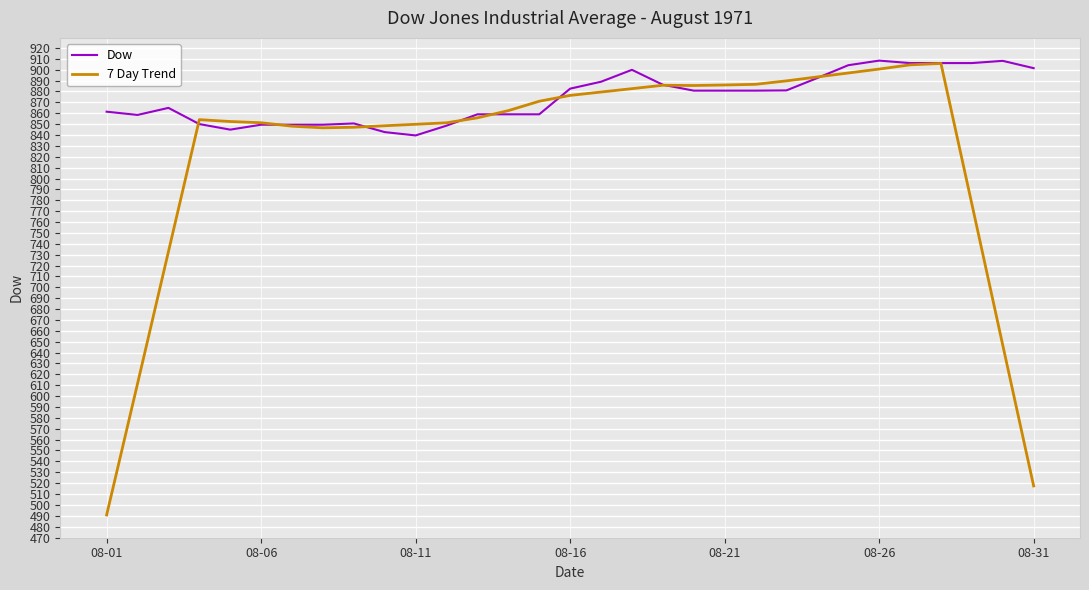

Which series has the largest total across all categories?

Dow